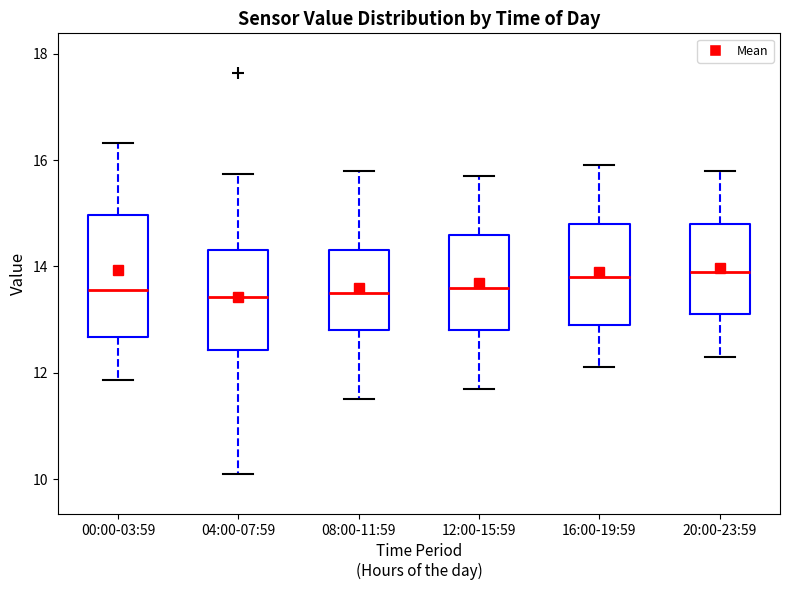

Reading left to right, read every box against the y-axis: the position of its median line, the range the box covers, and the ends of its whiskers. The values are not printed on the chart, so give them approximately, as read against the axis.

00:00-03:59: median 13.6, box 12.6 to 15.0, whiskers 11.8 to 16.4
04:00-07:59: median 13.4, box 12.4 to 14.4, whiskers 10.2 to 15.8
08:00-11:59: median 13.6, box 12.8 to 14.4, whiskers 11.6 to 15.8
12:00-15:59: median 13.6, box 12.8 to 14.6, whiskers 11.8 to 15.8
16:00-19:59: median 13.8, box 13.0 to 14.8, whiskers 12.2 to 16.0
20:00-23:59: median 14.0, box 13.2 to 14.8, whiskers 12.4 to 15.8